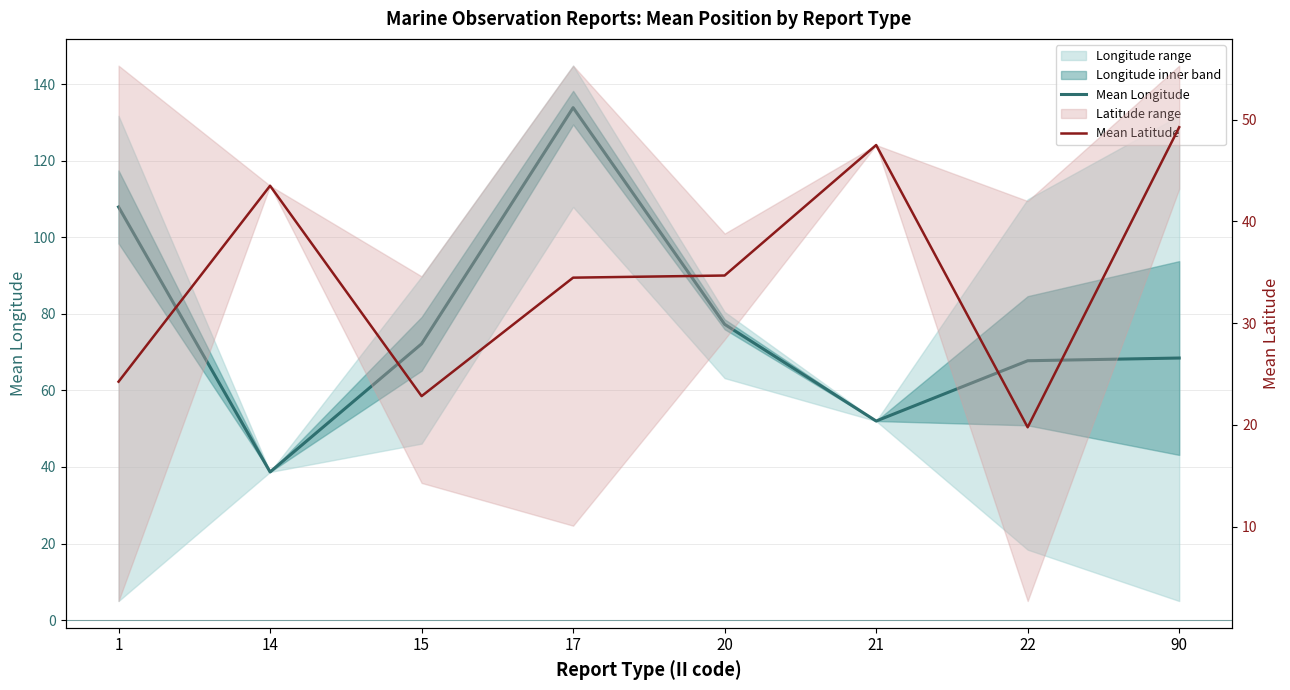

What is the sum of the Mean Latitude values at 90 and 1?

73.5